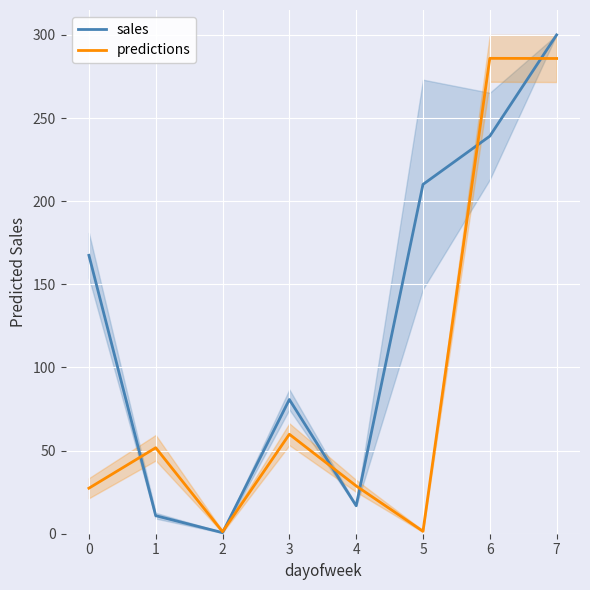

Which series has the largest total across all categories?

sales